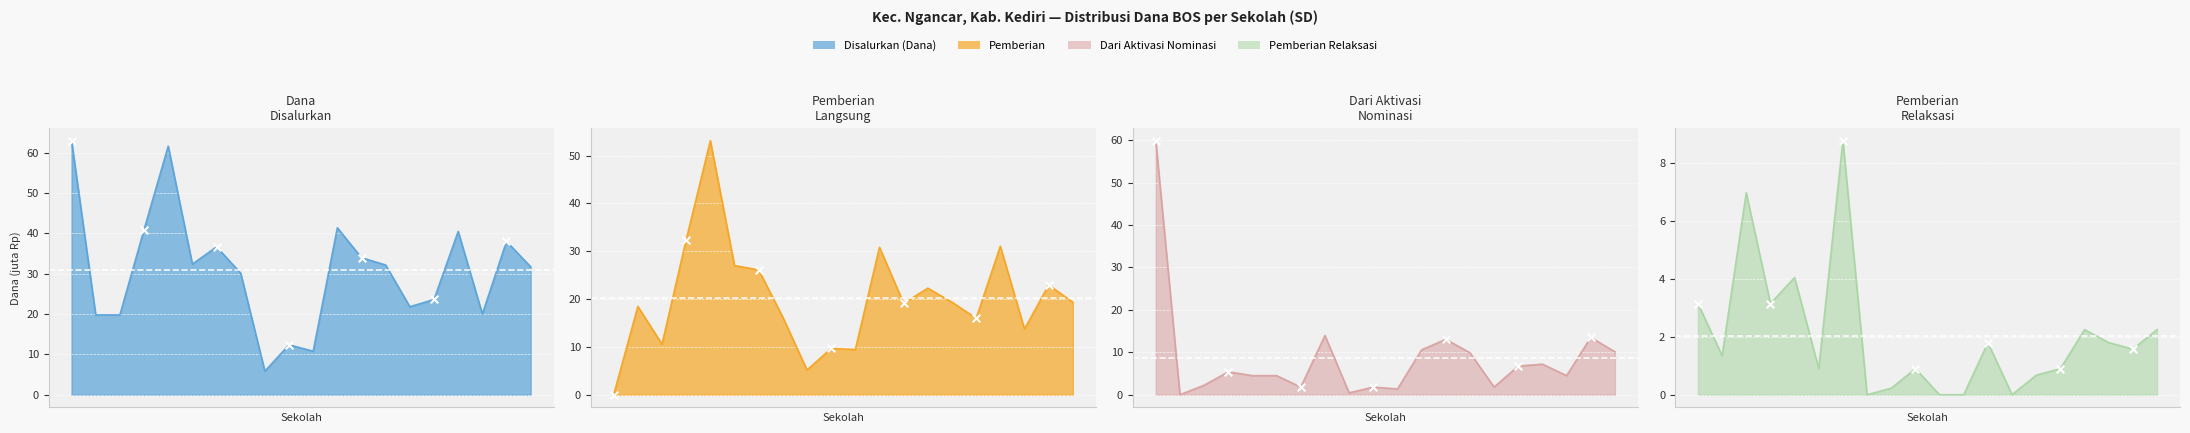

Which series contains the lowest Y value?

Pemberian